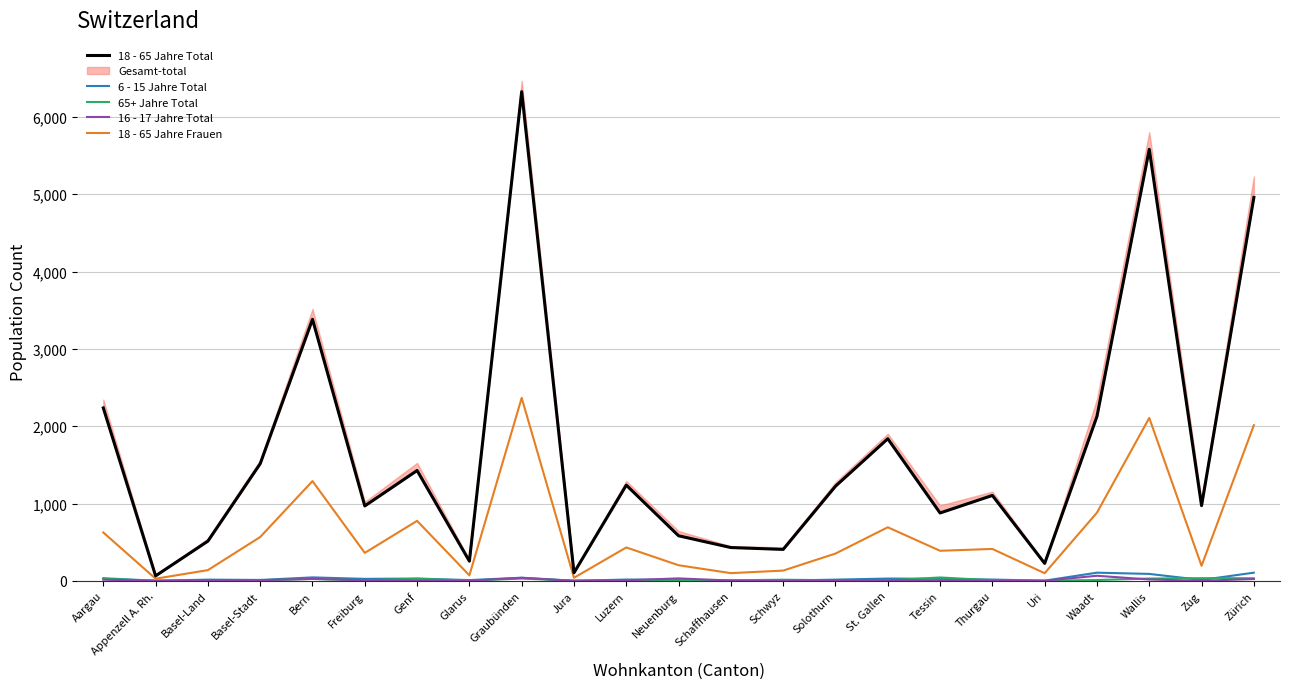

Is the value of 18 - 65 Jahre Frauen at Thurgau greater than the value of 16 - 17 Jahre Total at Basel-Stadt?

Yes